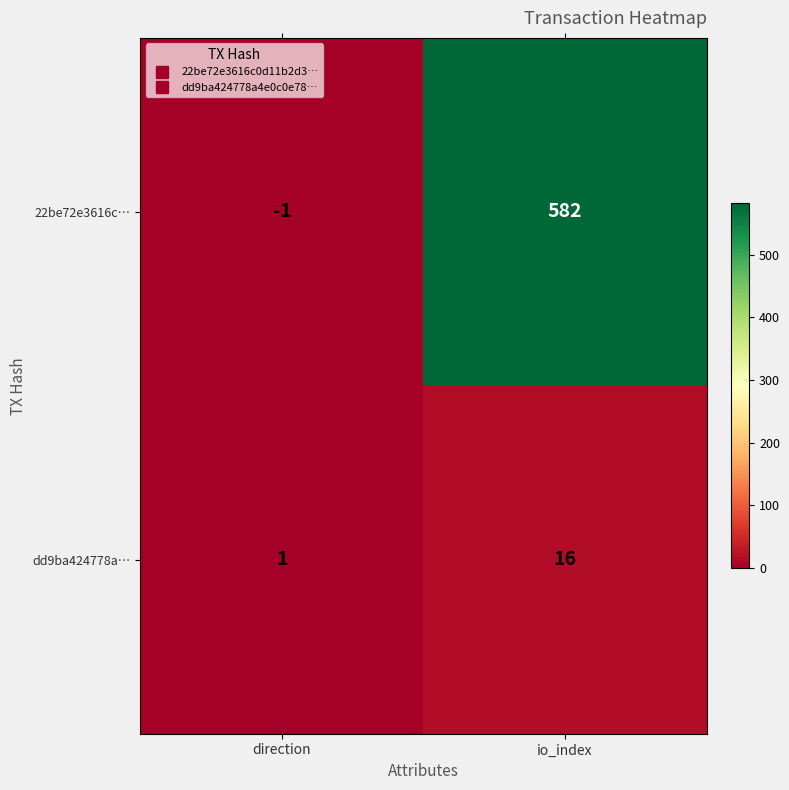

Which series has the widest spread of values?

22be72e3616c…